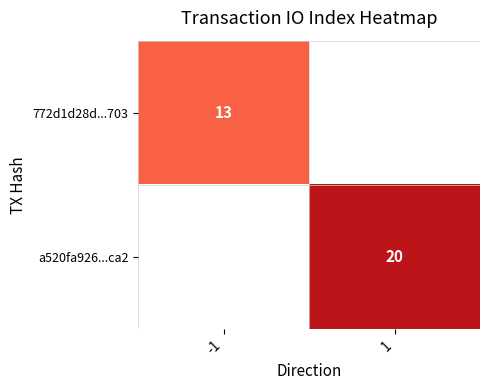

True or false: 772d1d28d...703 has a value of 5 at -1.

False